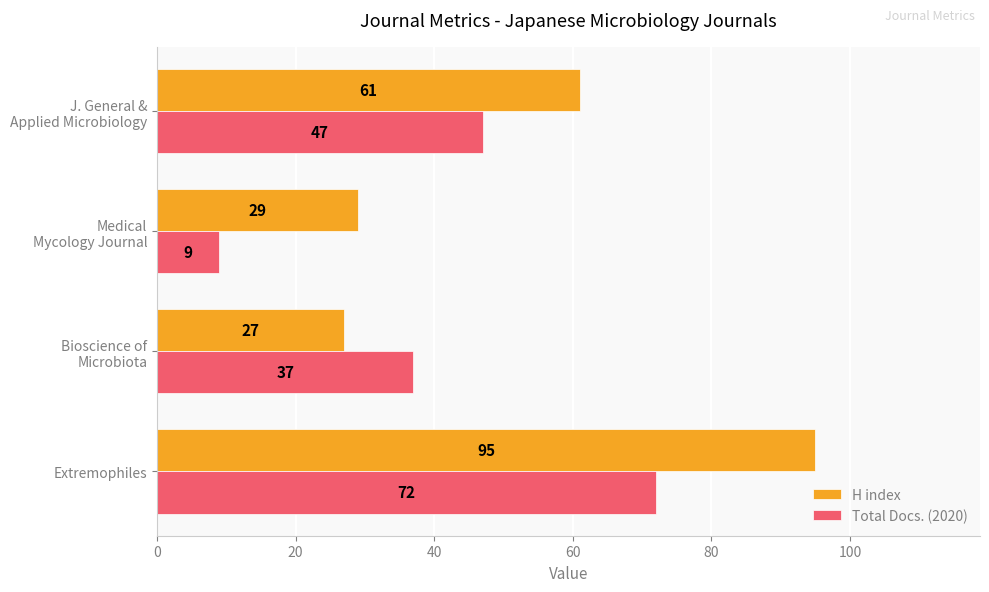

What is the difference between the highest and lowest values at Extremophiles?

23